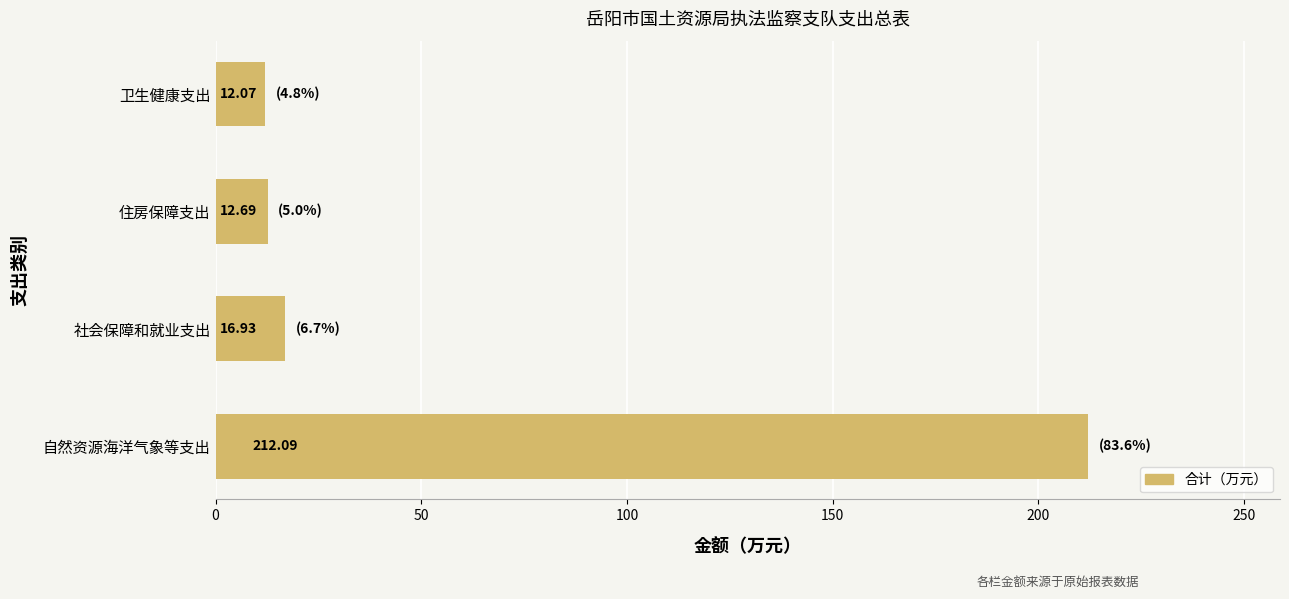

Which category has the lowest value across all series?

卫生健康支出